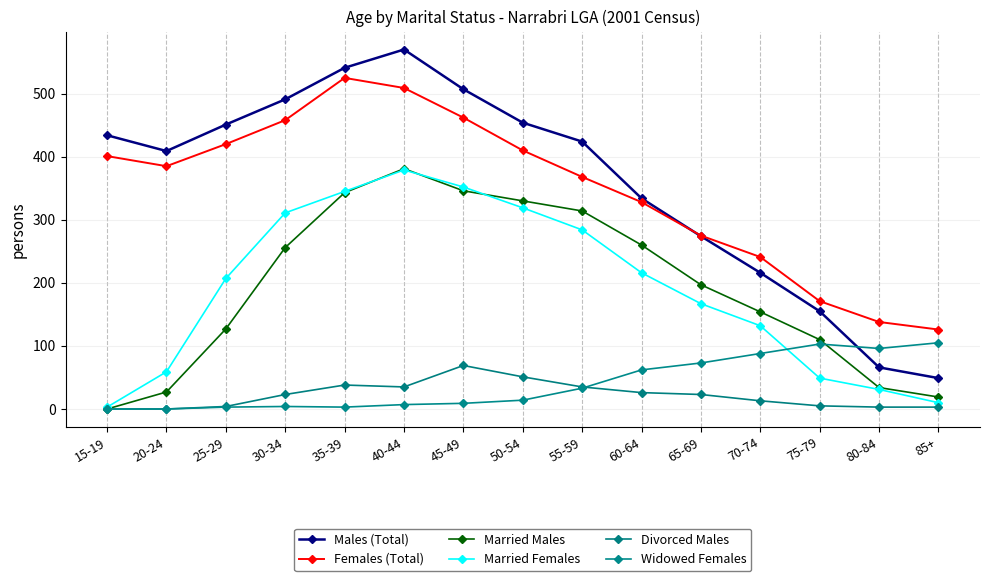

Where do Widowed Females and Males (Total) first cross each other?

75-79 and 80-84